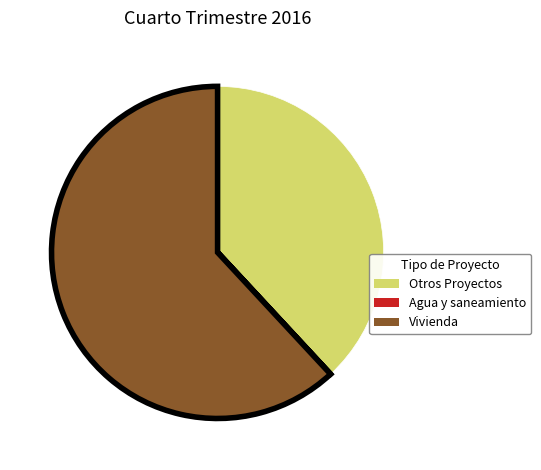

Which slice is the largest?

Vivienda